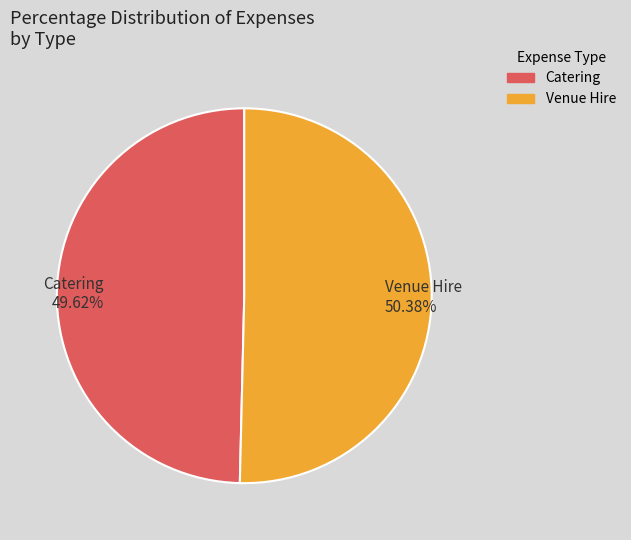

Approximately how many times larger is the value at Venue Hire compared to Catering?

1.0